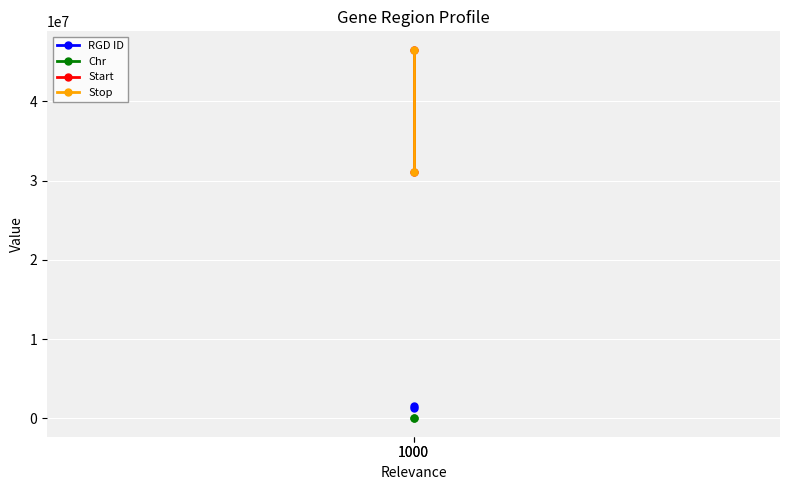

True or false: Chr has a value of 7 at 1000.

False